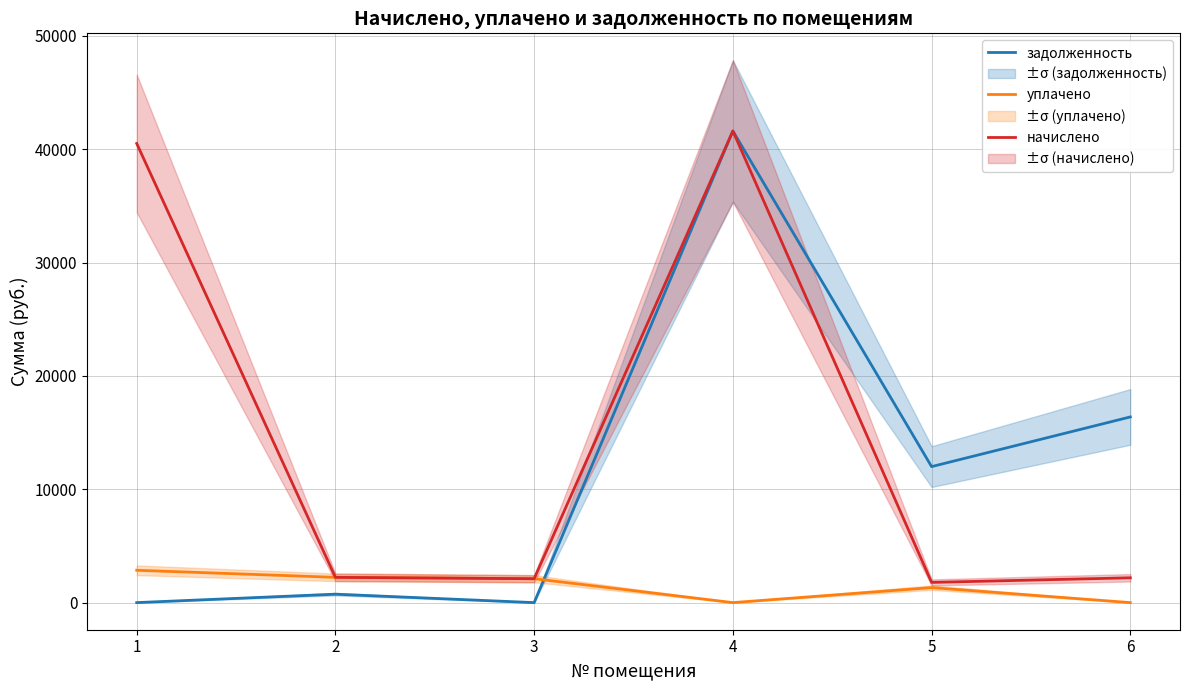

What are all the series names shown in the legend?

задолженность, уплачено, начислено